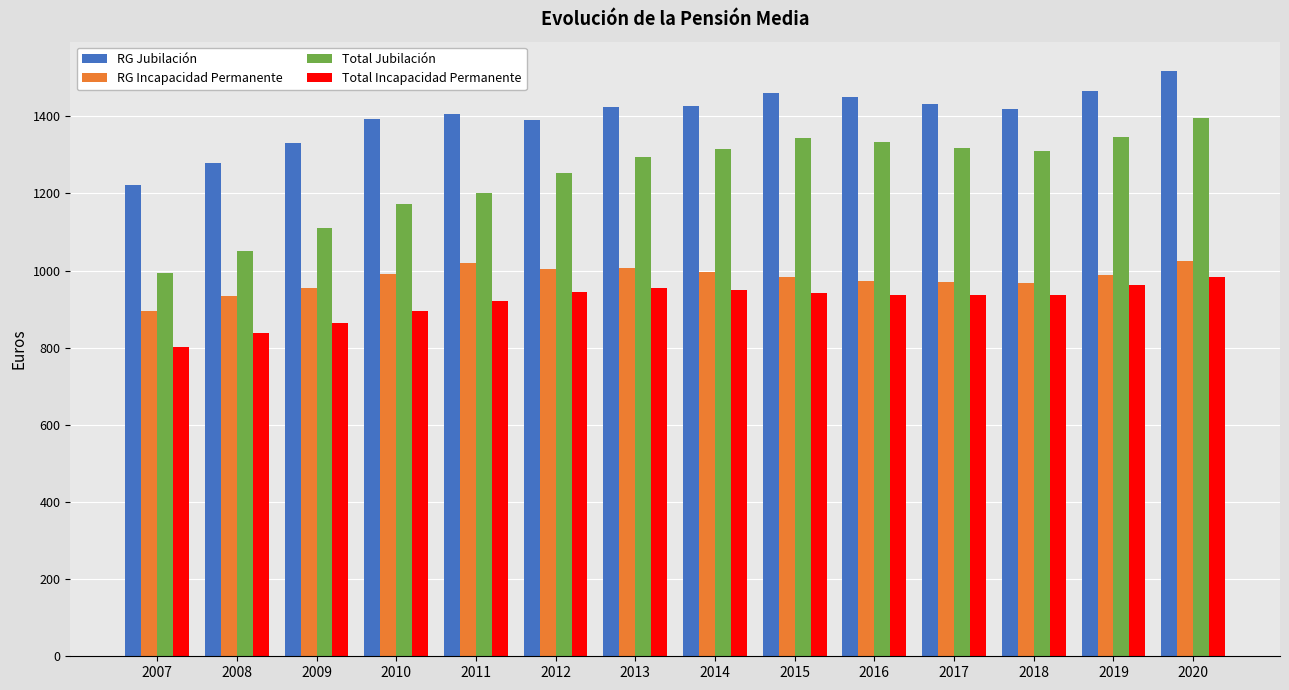

How many values in the RG Incapacidad Permanente series are below 989?

7